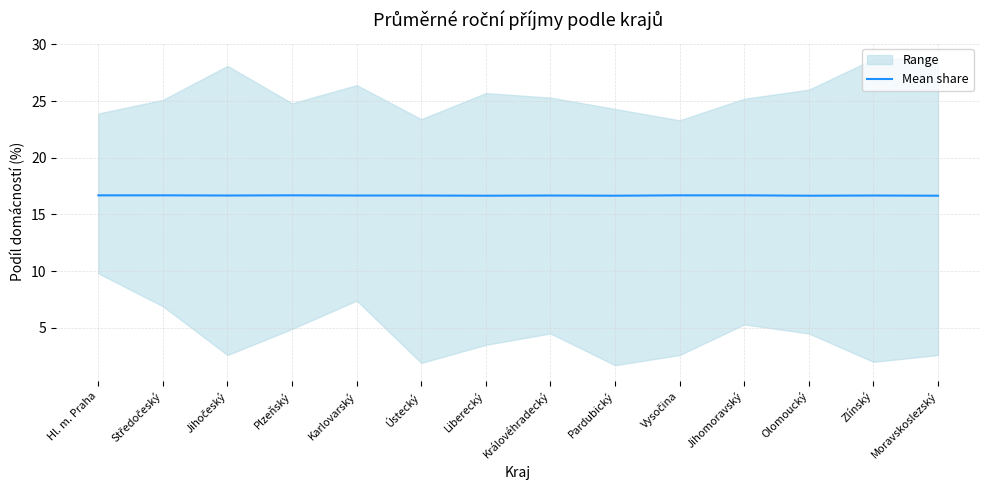

The value at Pardubický is 26.9. True or false?

False